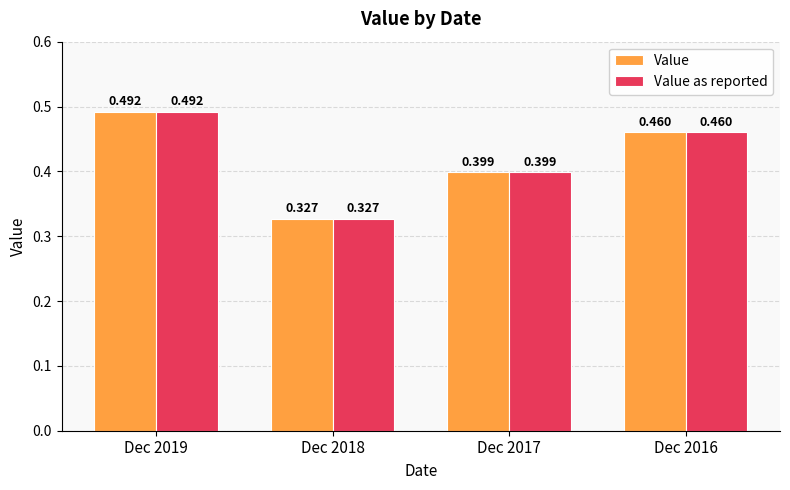

Is the value of Value as reported at Dec 2018 greater than the value of Value at Dec 2017?

No